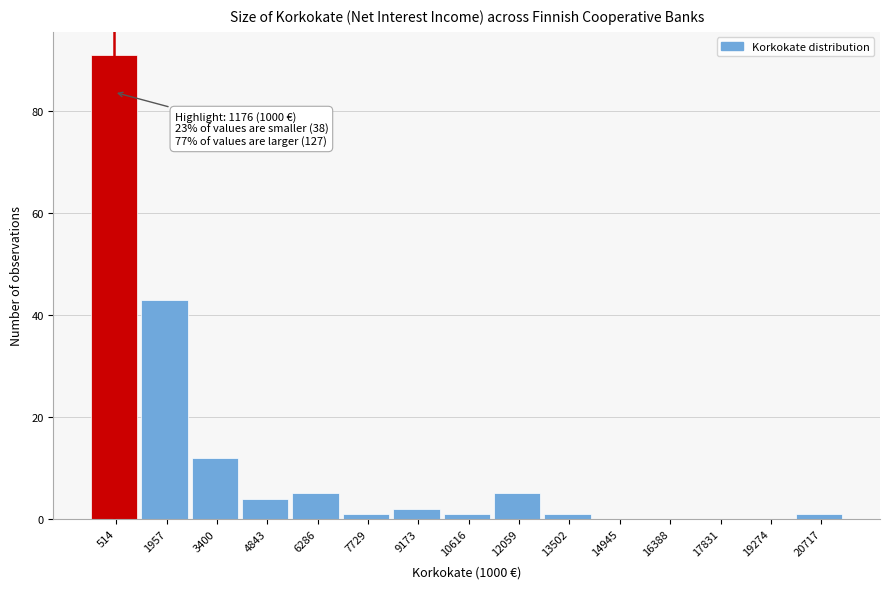

Reading right to left, what are all the values shown in this chart?

20717=1	19274=0	17831=0	16388=0	14945=0	13502=1	12059=5	10616=1	9173=2	7729=1	6286=5	4843=4	3400=12	1957=43	514=91